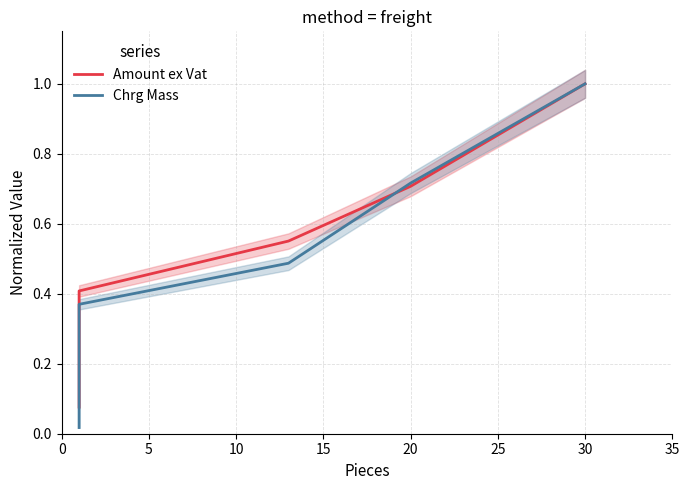

What is the value of the Chrg Mass point at the 4th from the left?

0.5